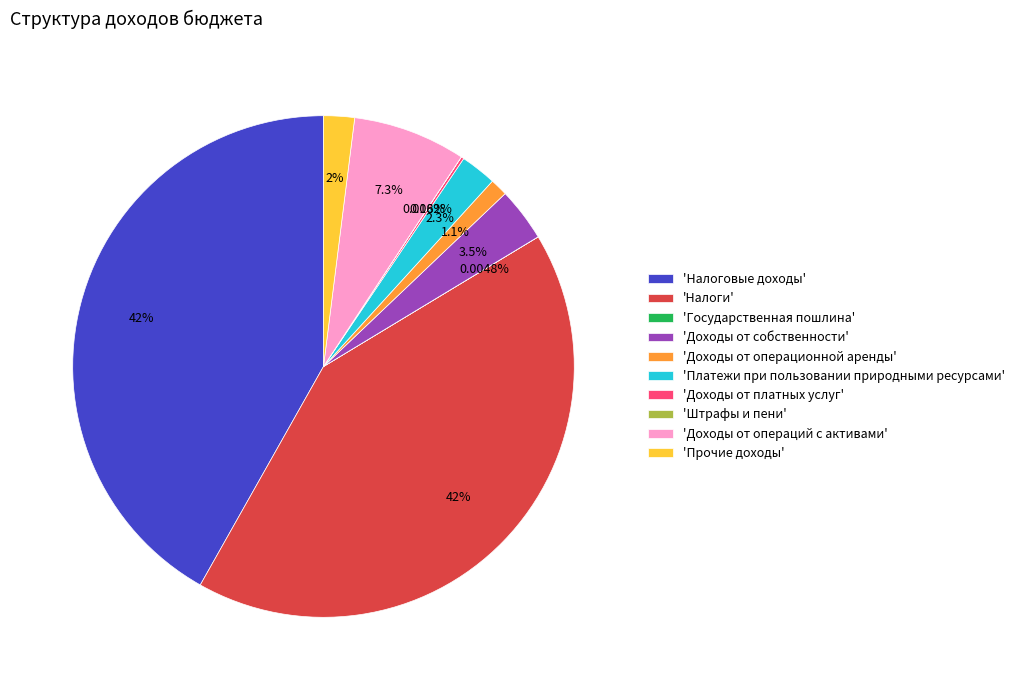

Is there any slice that represents more than half of the pie?

No